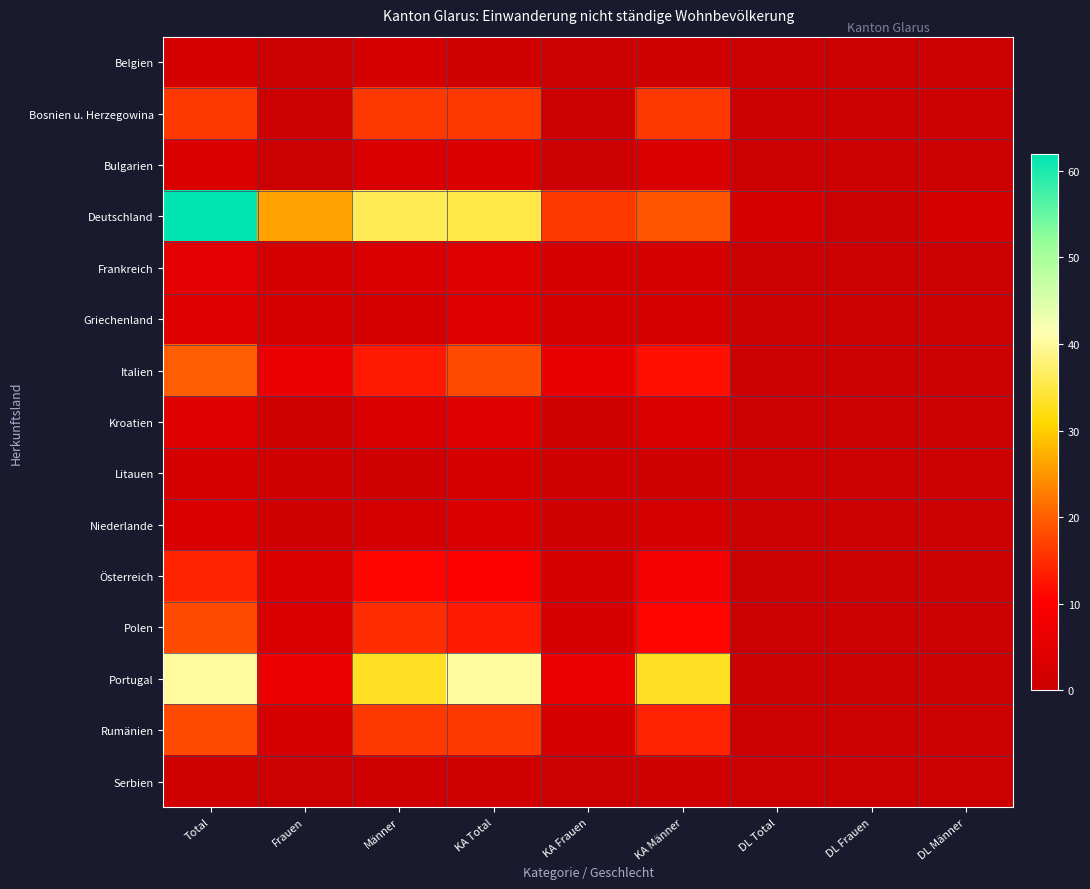

At how many categories does at least one series exceed 46?

1